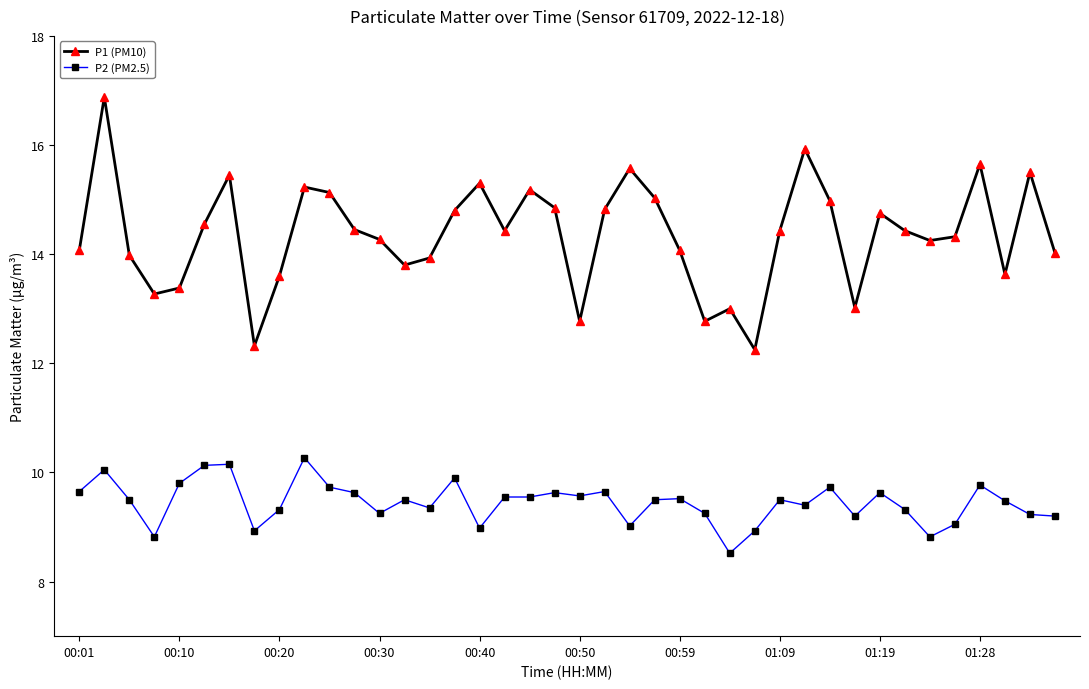

True or false: P2 (PM2.5) has more than 0 interior local peaks.

True